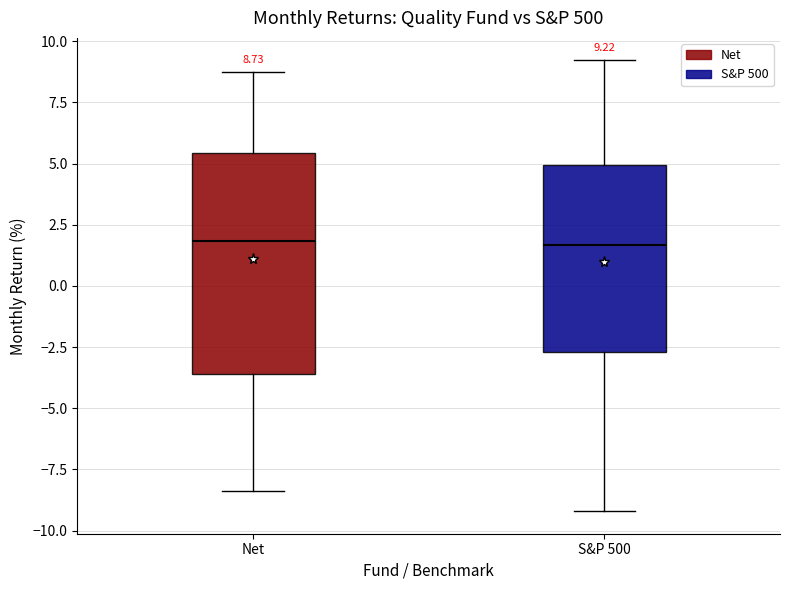

Comparing the boxes themselves (not the whiskers), which one is the tallest?

Net